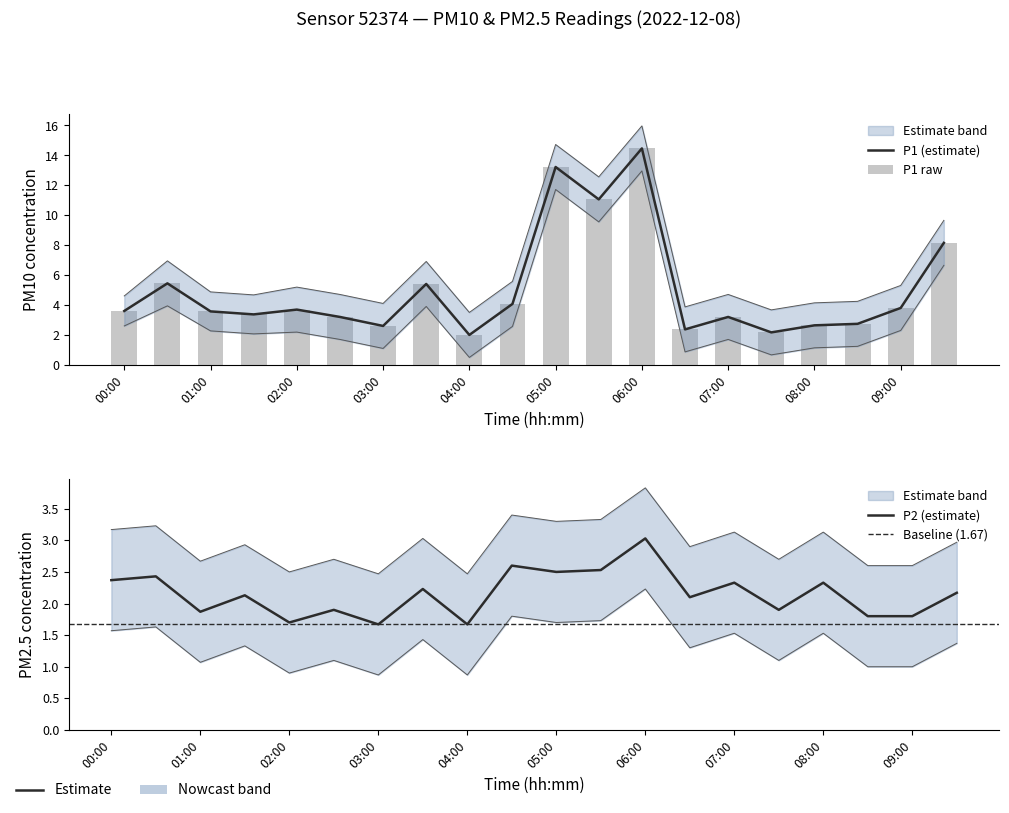

How many groups of bars are there?

20